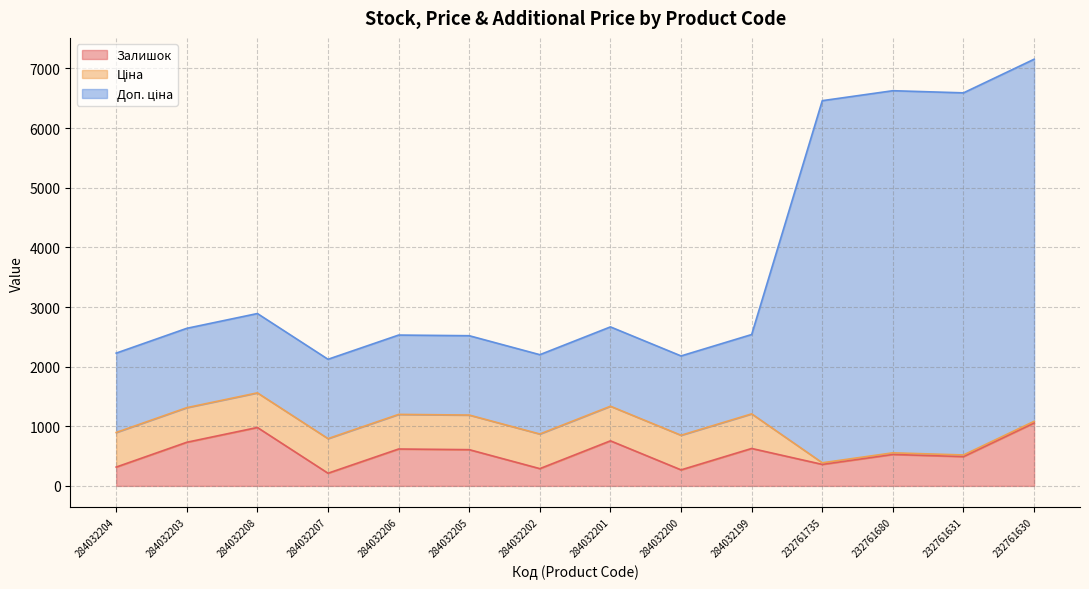

At which category is the sum across all series the highest?

232761630